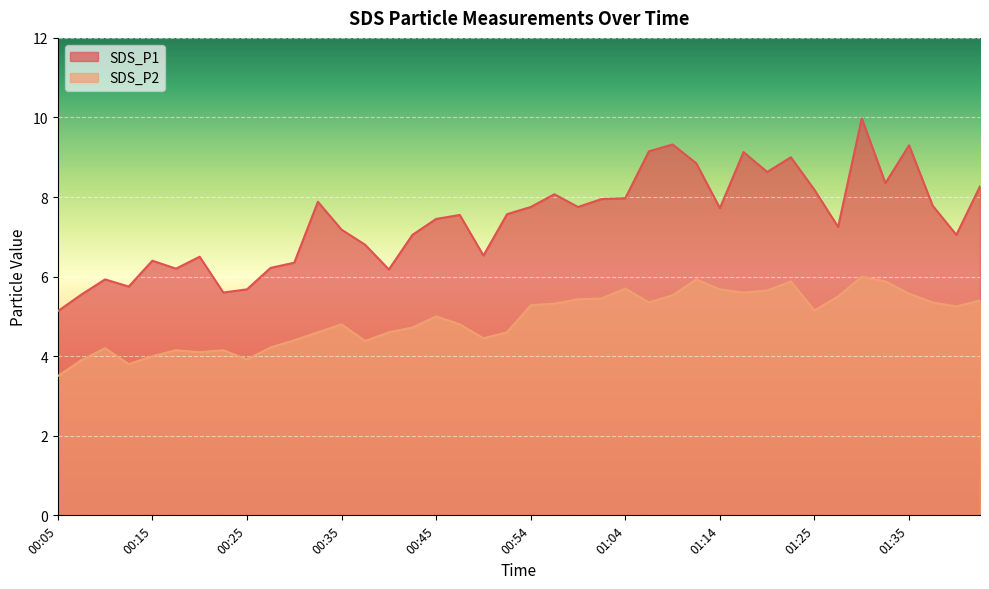

Where does the SDS_P2 series first go above 5?

00:54